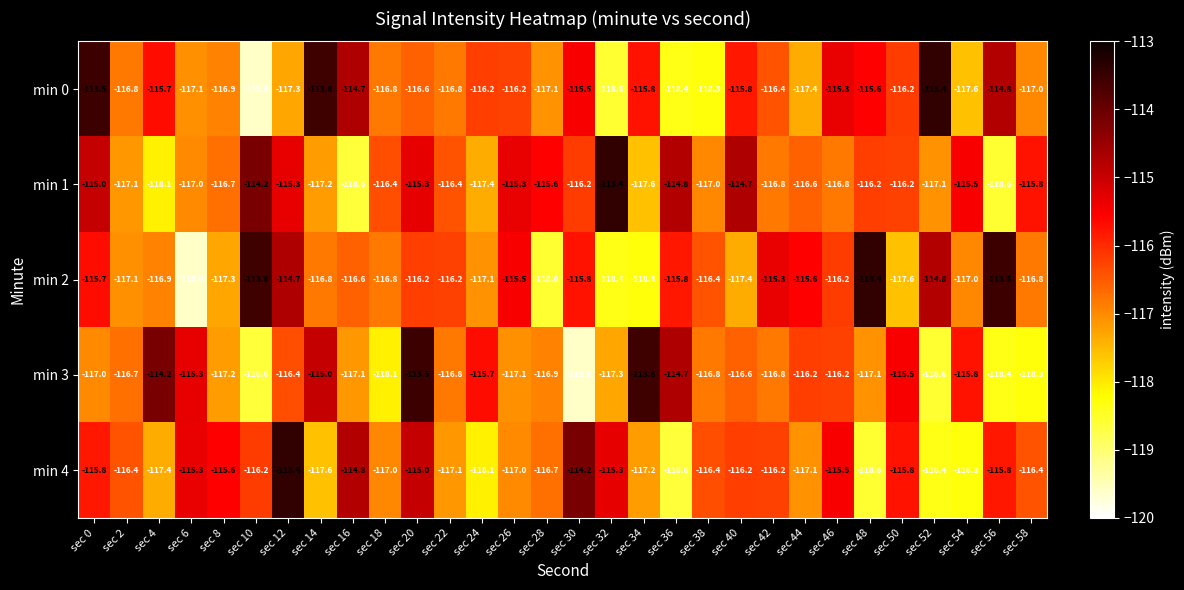

Between sec 12 and sec 14, which series saw the biggest shift?

min 4